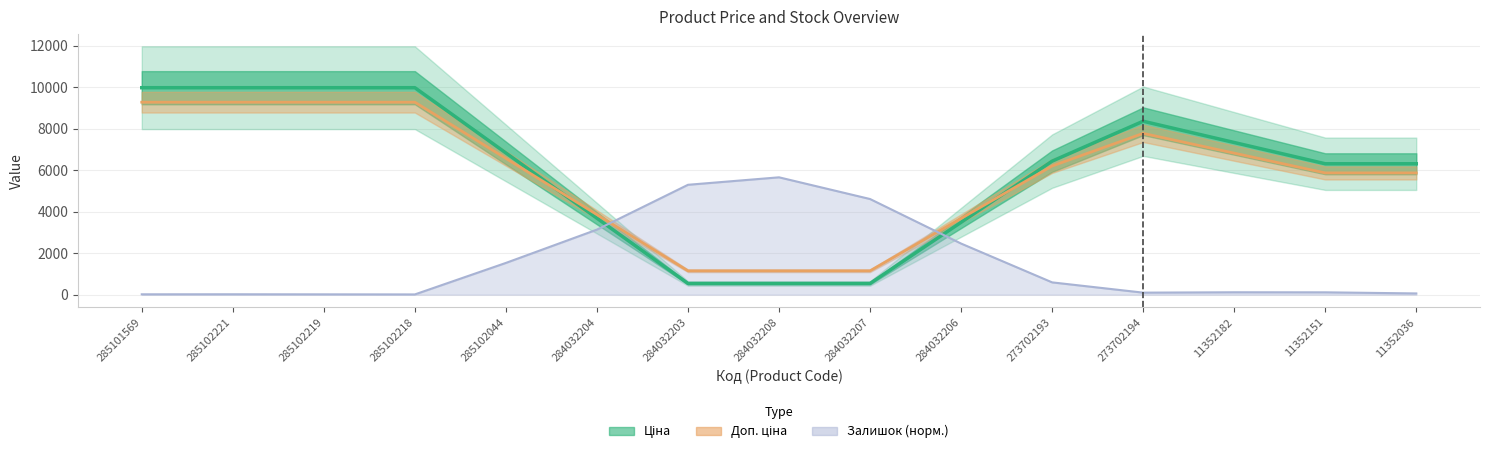

Reading right to left, transcribe all the data shown in this chart.

Ціна: 11352036=6308.8	11352151=6308.8	11352182=7333.8	273702194=8358.9	273702193=6435.6	284032206=3487.3	284032207=539.0	284032208=539.0	284032203=539.0	284032204=3684.3	285102044=6829.7	285102218=9975.0	285102219=9975.0	285102221=9975.0	285101569=9975.0
Доп. ціна: 11352036=5867.1	11352151=5867.1	11352182=6820.4	273702194=7773.8	273702193=6201.0	284032206=3675.0	284032207=1148.9	284032208=1148.9	284032203=1148.9	284032204=3858.2	285102044=6567.5	285102218=9276.7	285102219=9276.7	285102221=9276.7	285101569=9276.7
Залишок (норм.): 11352036=59.4	11352151=112.5	11352182=115.2	273702194=97.2	273702193=592.3	284032206=2462.8	284032207=4609.6	284032208=5655.6	284032203=5295.6	284032204=3135.2	285102044=1530.2	285102218=11.7	285102219=15.3	285102221=18.9	285101569=17.1